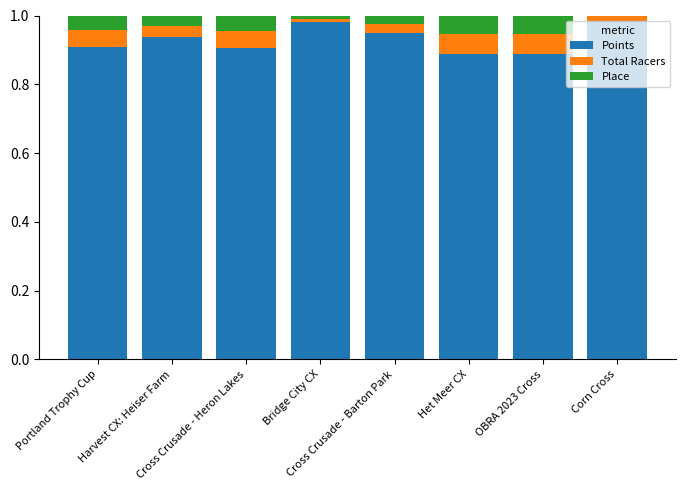

Rank the series by their maximum value, from lowest to highest.

Place, Total Racers, Points